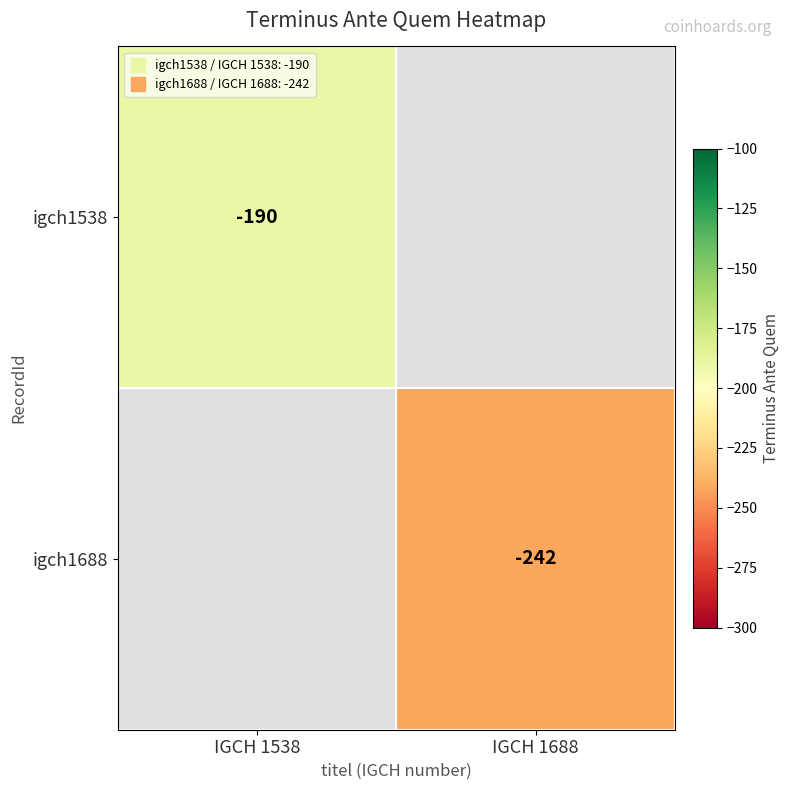

Which category has the lowest value across all series?

IGCH 1688